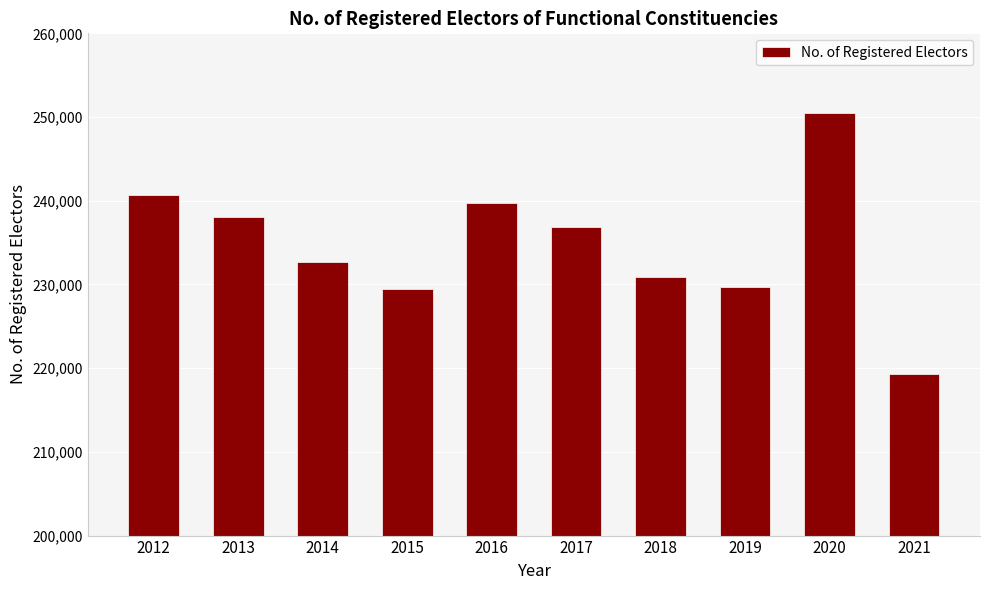

Reading right to left, list all the values displayed in this chart.

2021=219254	2020=250452	2019=229750	2018=230934	2017=236859	2016=239724	2015=229441	2014=232677	2013=238022	2012=240735